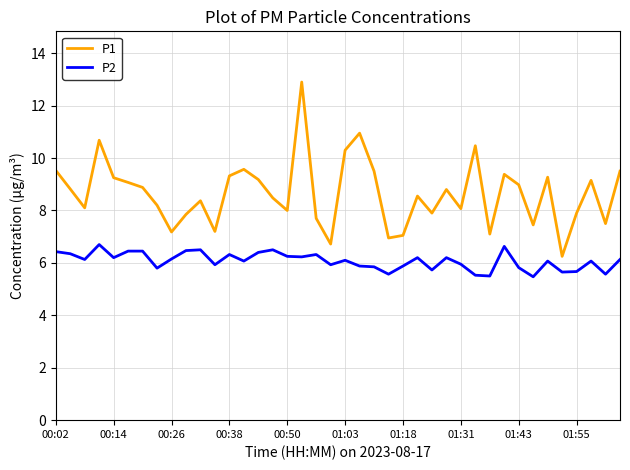

Which series has the largest total across all categories?

P1